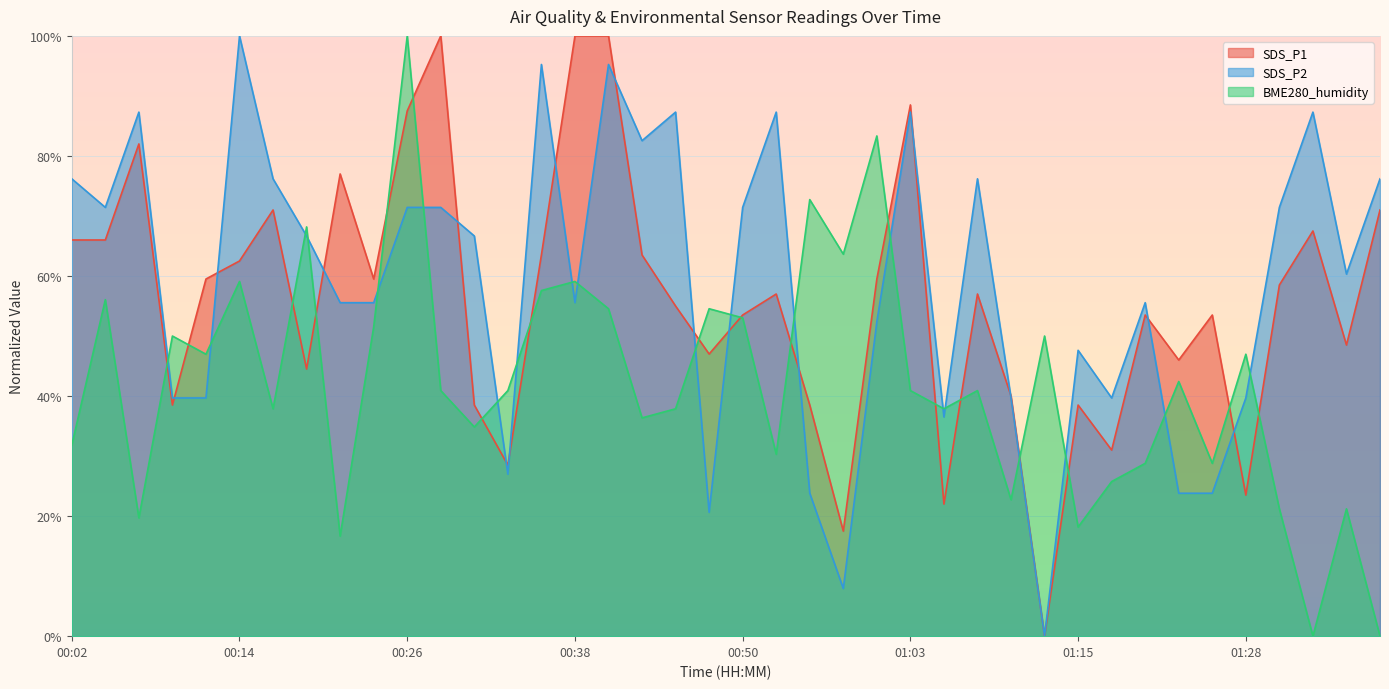

The value of SDS_P2 at 00:38 is 0.3. True or false?

False